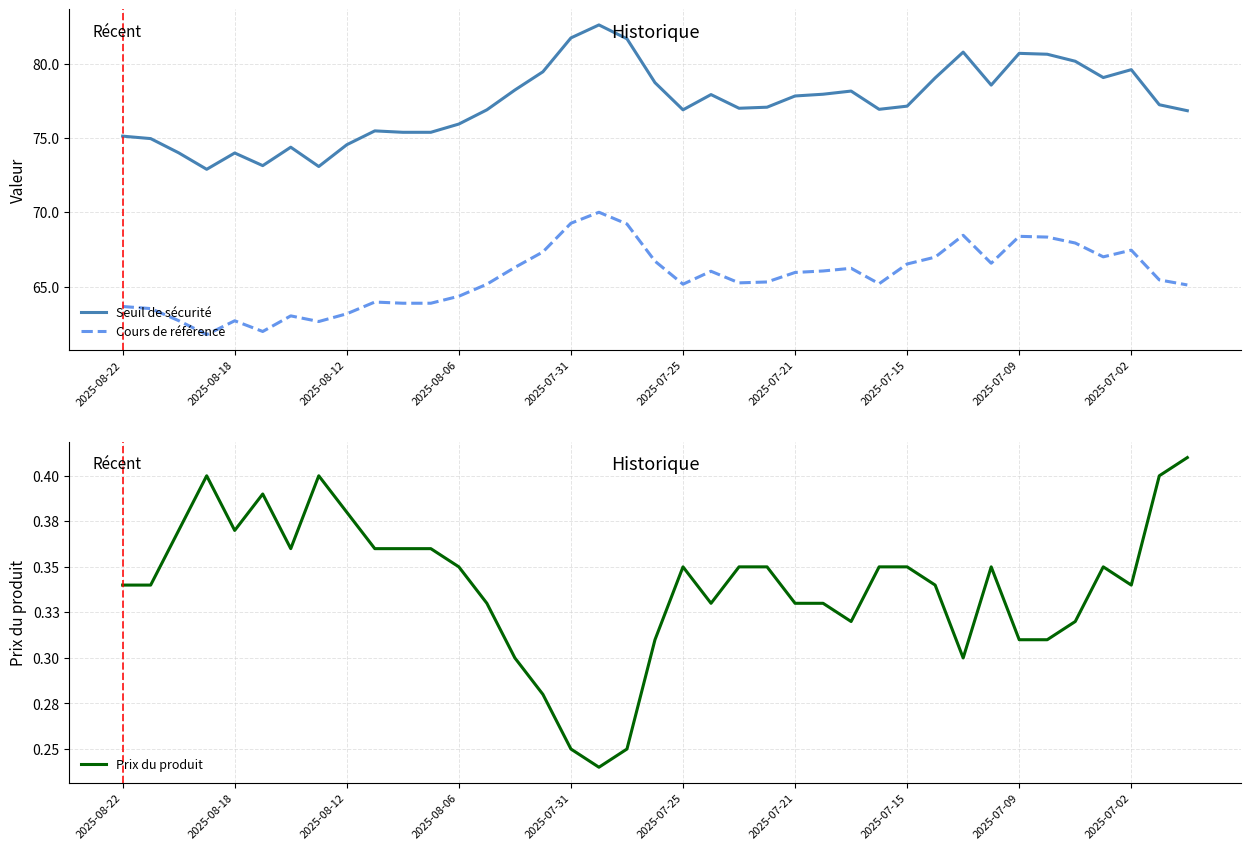

True or false: Cours de référence and Seuil de sécurité cross at least once.

False